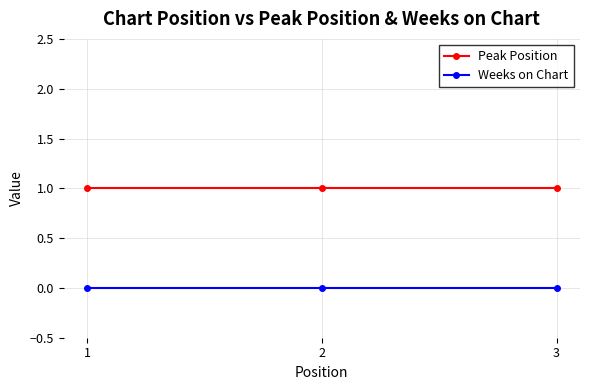

Is it true that Weeks on Chart equals 0 at 1?

True